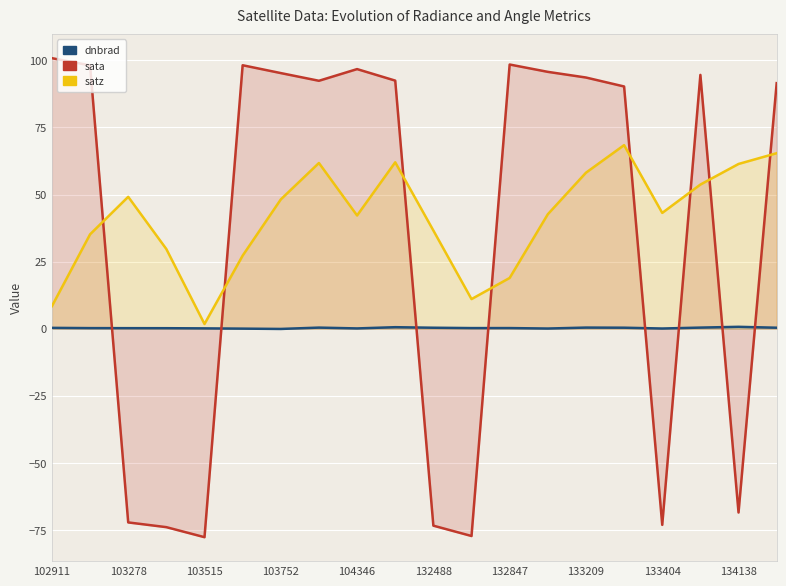

Which series has the widest spread of values?

sata